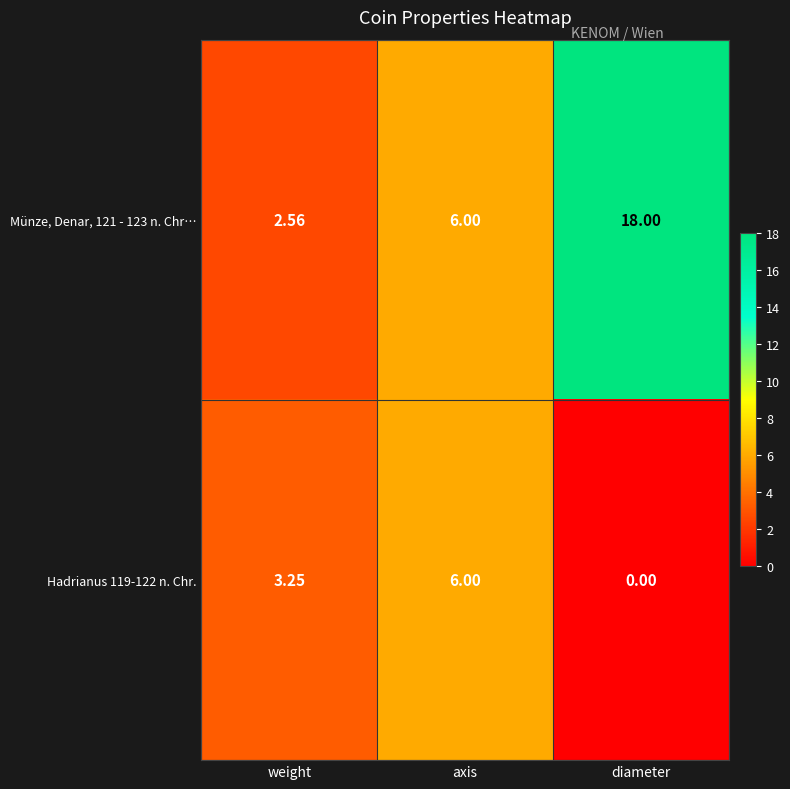

Between weight and diameter, which series saw the biggest shift?

Münze, Denar, 121 - 123 n. Chr…